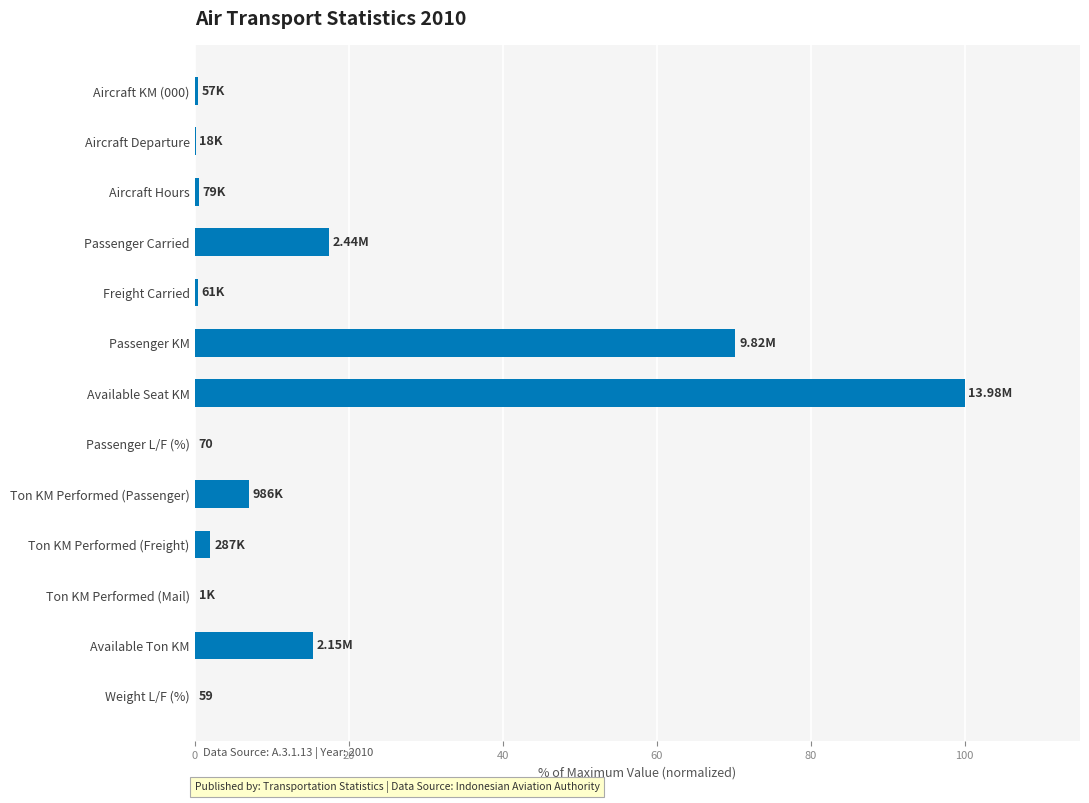

At which category does the chart reach its peak across all series?

Available Seat KM